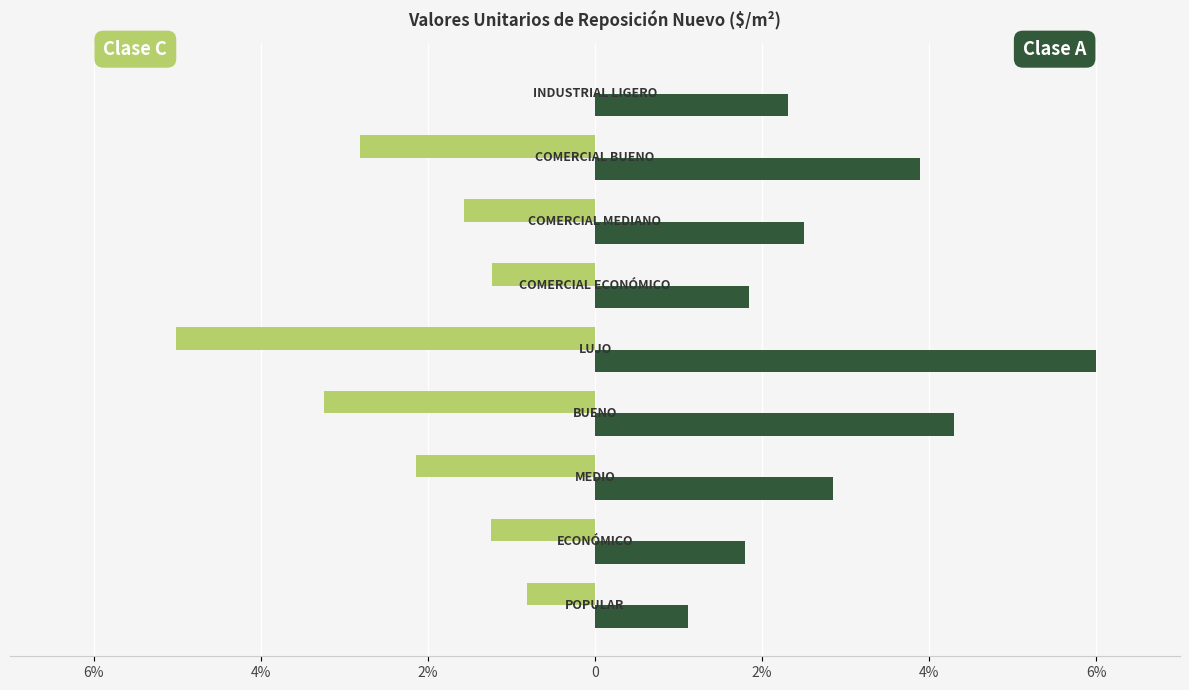

Reading left to right, transcribe all the data shown in this chart.

Clase C: -0.8	-1.2	-2.1	-3.2	-5.0	-1.2	-1.6	-2.8	0.0
Clase A: 1.1	1.8	2.8	4.3	6.0	1.8	2.5	3.9	2.3